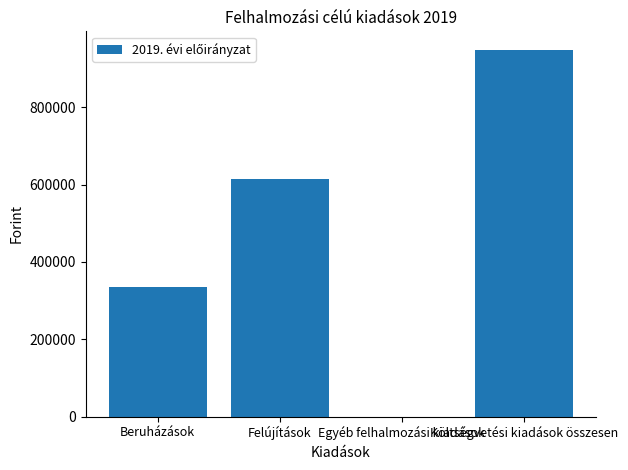

What is the sum of all values?

1898000